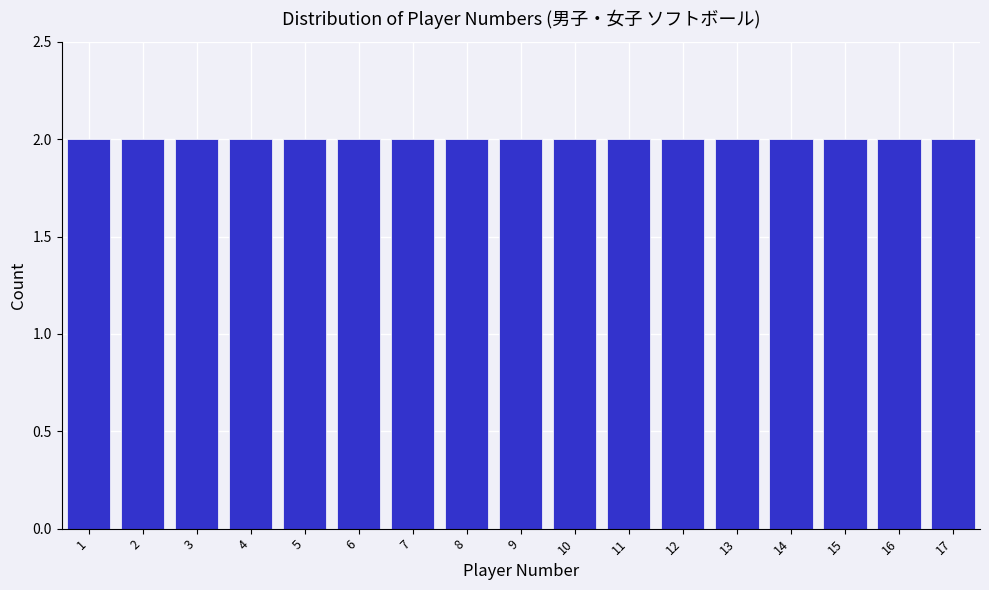

Reading left to right, transcribe this chart: for each bar, give the range it covers on the x-axis and its height. The values are not printed on the chart, so give them approximately, as read against the axis.

0.5 to 1.5: 2
1.5 to 2.5: 2
2.5 to 3.5: 2
3.5 to 4.5: 2
4.5 to 5.5: 2
5.5 to 6.5: 2
6.5 to 7.5: 2
7.5 to 8.5: 2
8.5 to 9.5: 2
9.5 to 10.5: 2
10.5 to 11.5: 2
11.5 to 12.5: 2
12.5 to 13.5: 2
13.5 to 14.5: 2
14.5 to 15.5: 2
15.5 to 16.5: 2
16.5 to 17.5: 2